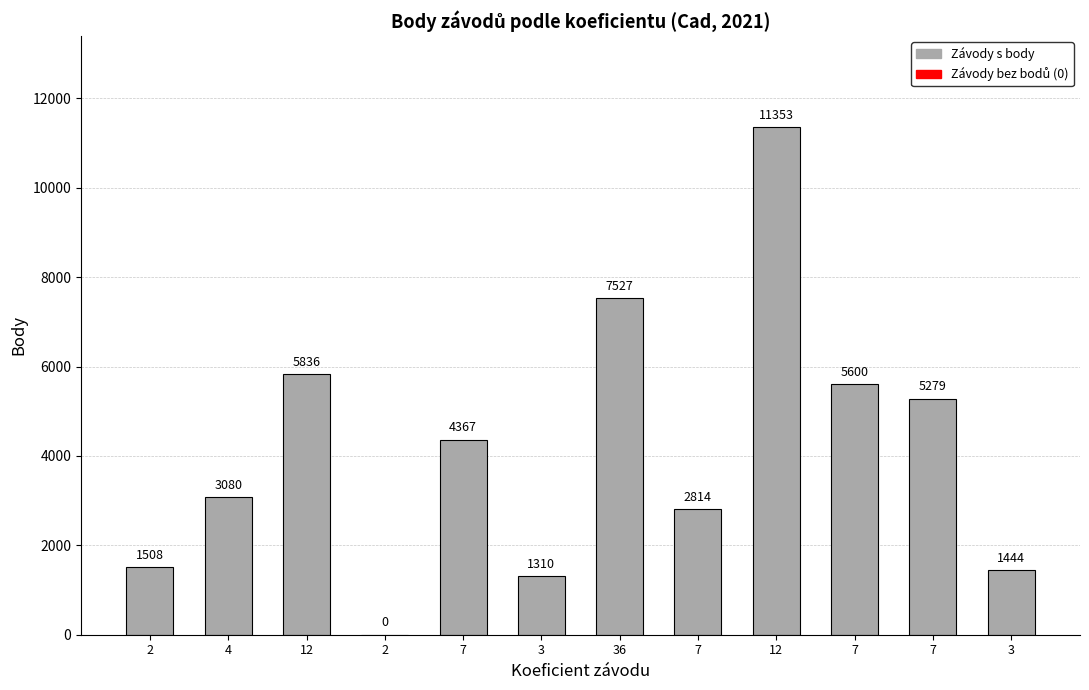

Reading left to right, what are all the values shown in this chart?

2=1508	4=3080	12=5836	2=0	7=4367	3=1310	36=7527	7=2814	12=11353	7=5600	7=5279	3=1444